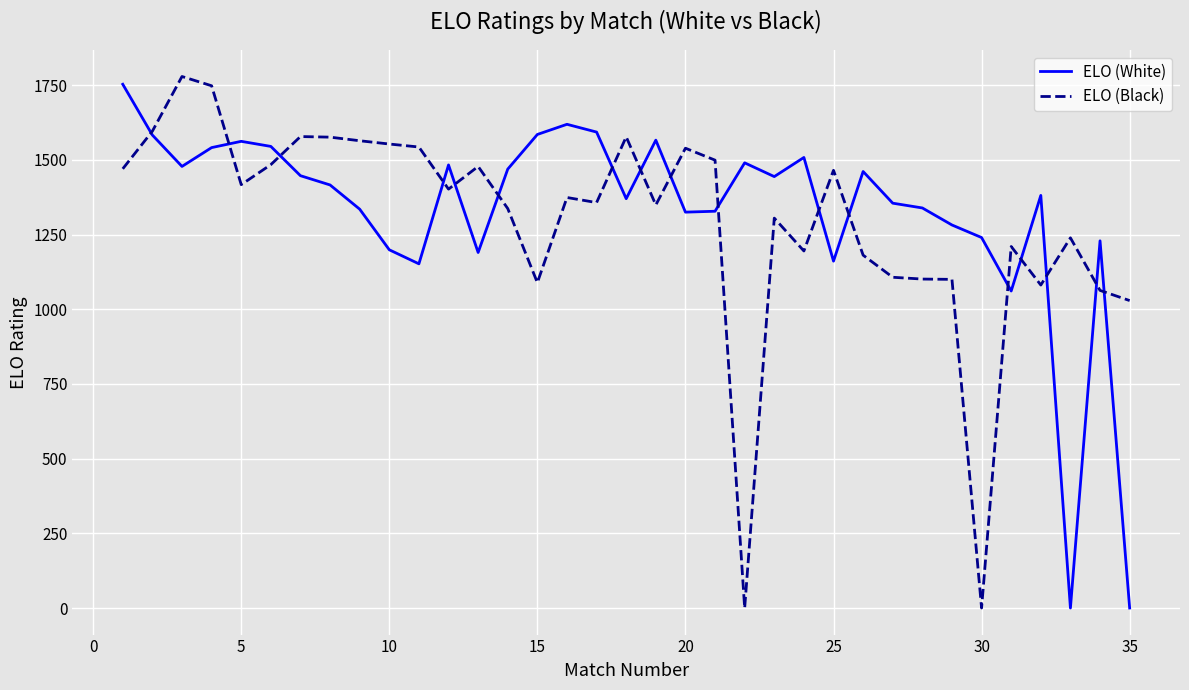

How many series are shown in this chart?

2